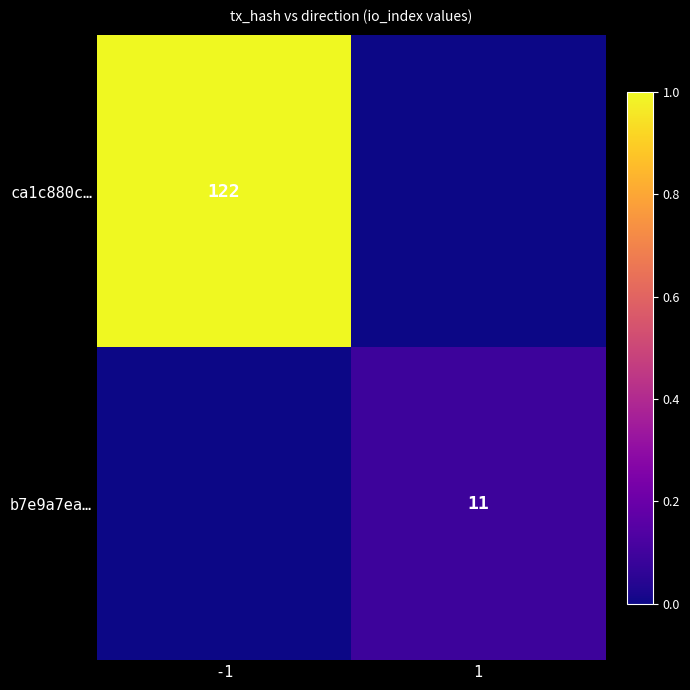

The ca1c880c… series shows 73 at -1. True or false?

False